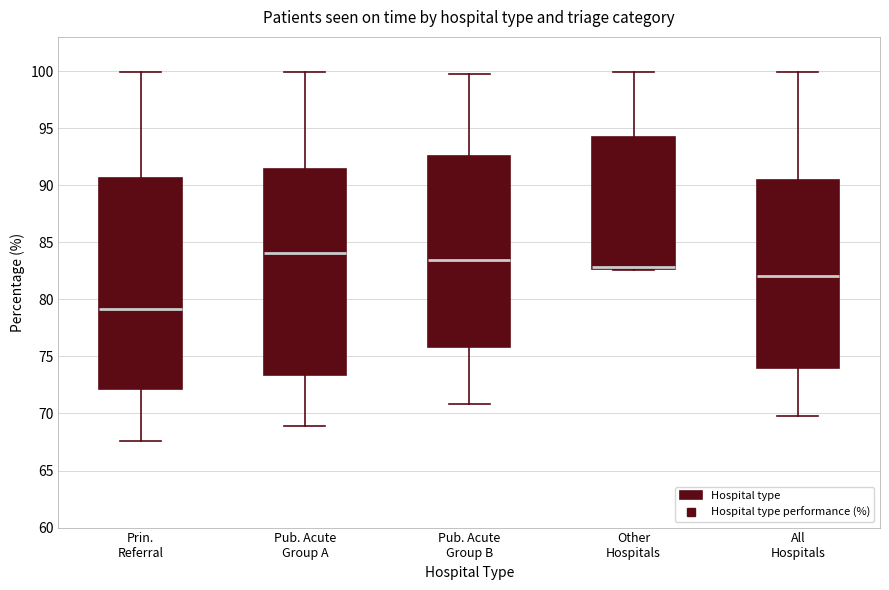

Reading left to right, read every box against the y-axis: the position of its median line, the range the box covers, and the ends of its whiskers. The values are not printed on the chart, so give them approximately, as read against the axis.

Prin. Referral: median 79.0, box 72.0 to 90.5, whiskers 67.5 to 100.0
Pub. Acute Group A: median 84.0, box 73.5 to 91.5, whiskers 69.0 to 100.0
Pub. Acute Group B: median 83.5, box 76.0 to 92.5, whiskers 71.0 to 100.0
Other Hospitals: median 83.0 (drawn on the box's lower edge), box 82.5 to 94.0, whiskers 82.5 to 100.0
All Hospitals: median 82.0, box 74.0 to 90.5, whiskers 70.0 to 100.0